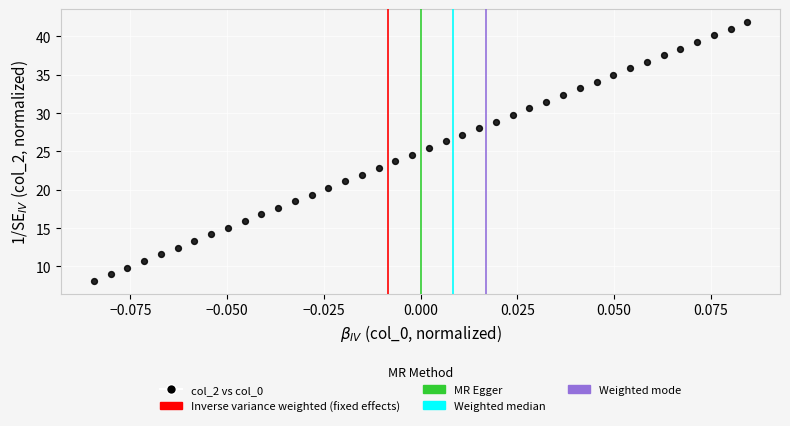

What is the range of Y values (max minus min)?

33.8